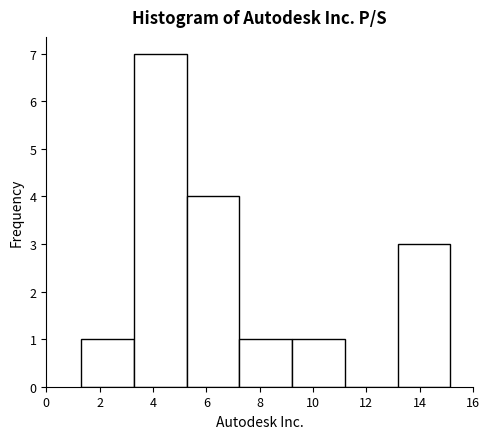

Over which range of the x-axis is the bar tallest?

3.2 to 5.2